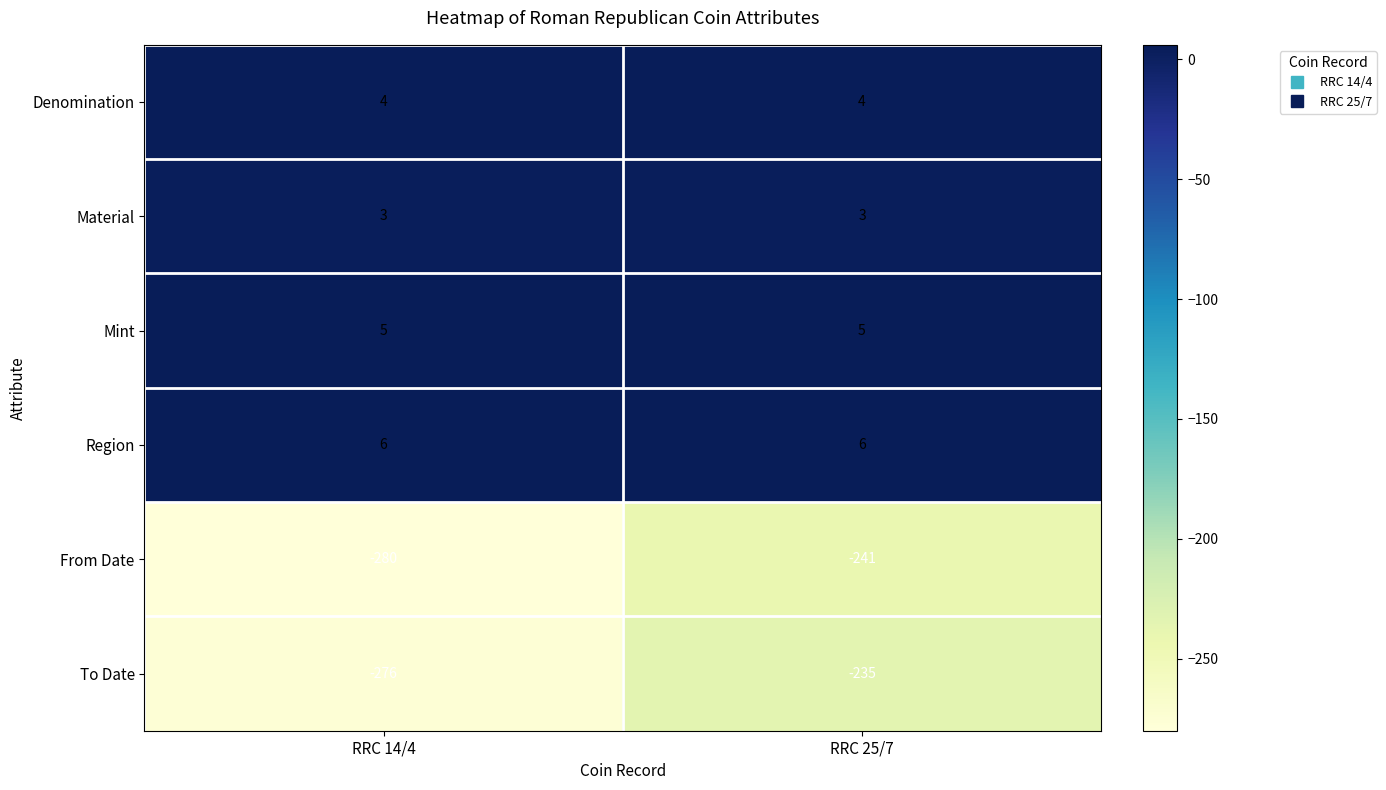

What is the total value across all series at RRC 14/4?

-538